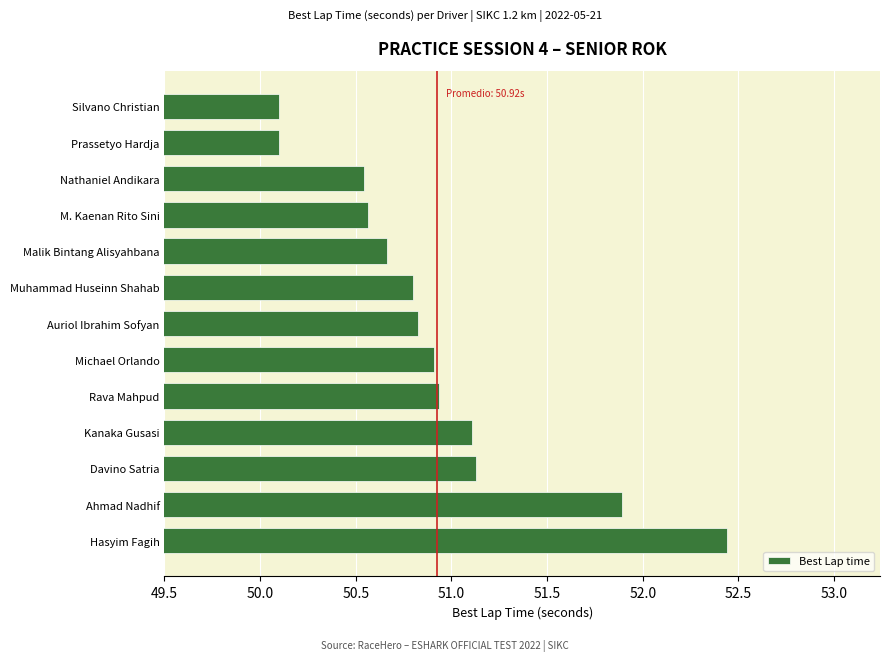

Which category has the highest value across all series?

Hasyim Fagih